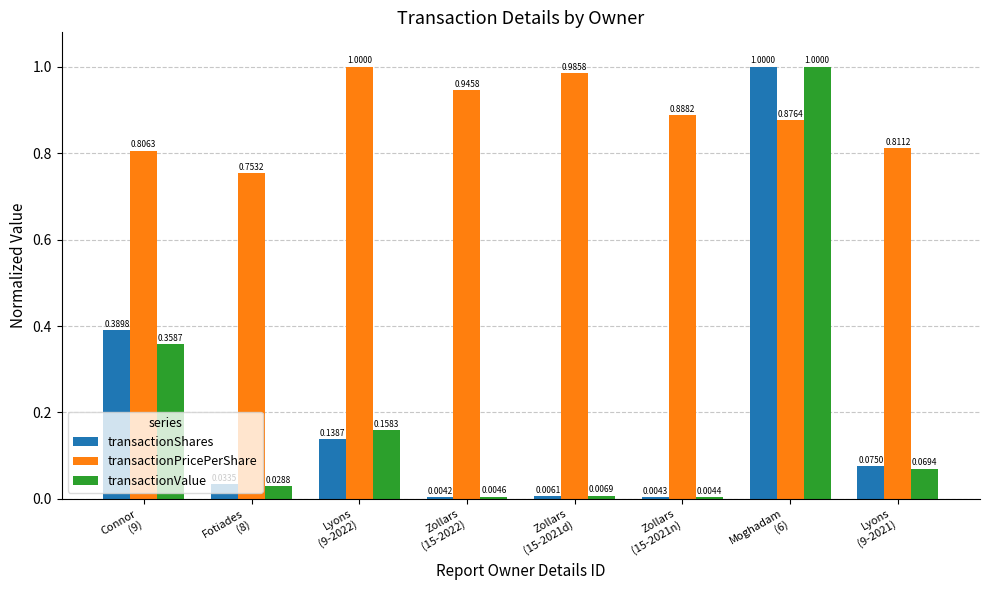

Which series has the largest total across all categories?

transactionPricePerShare